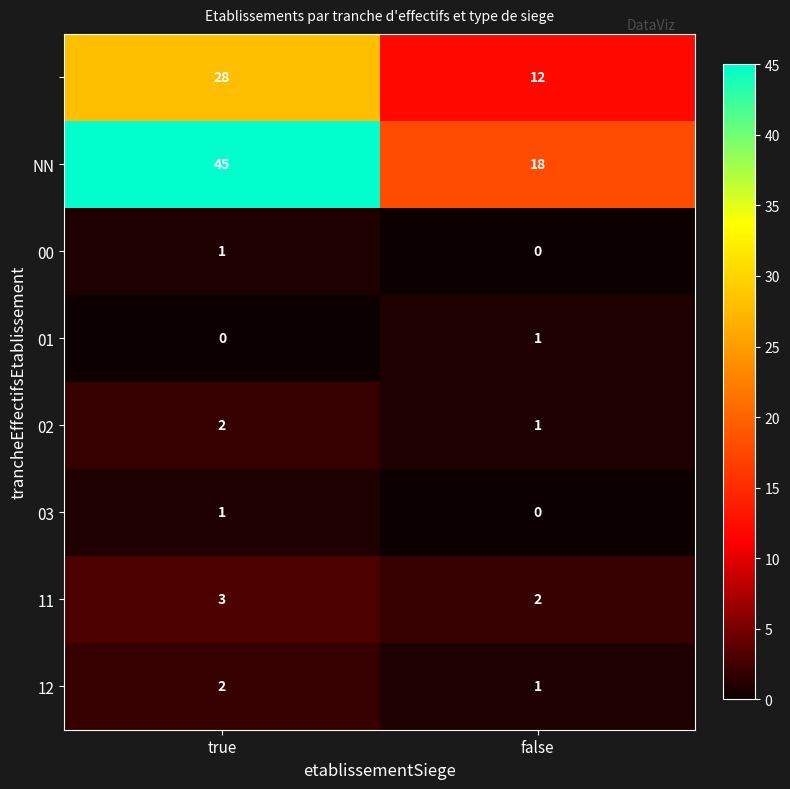

What is the total value across all series at true?

82